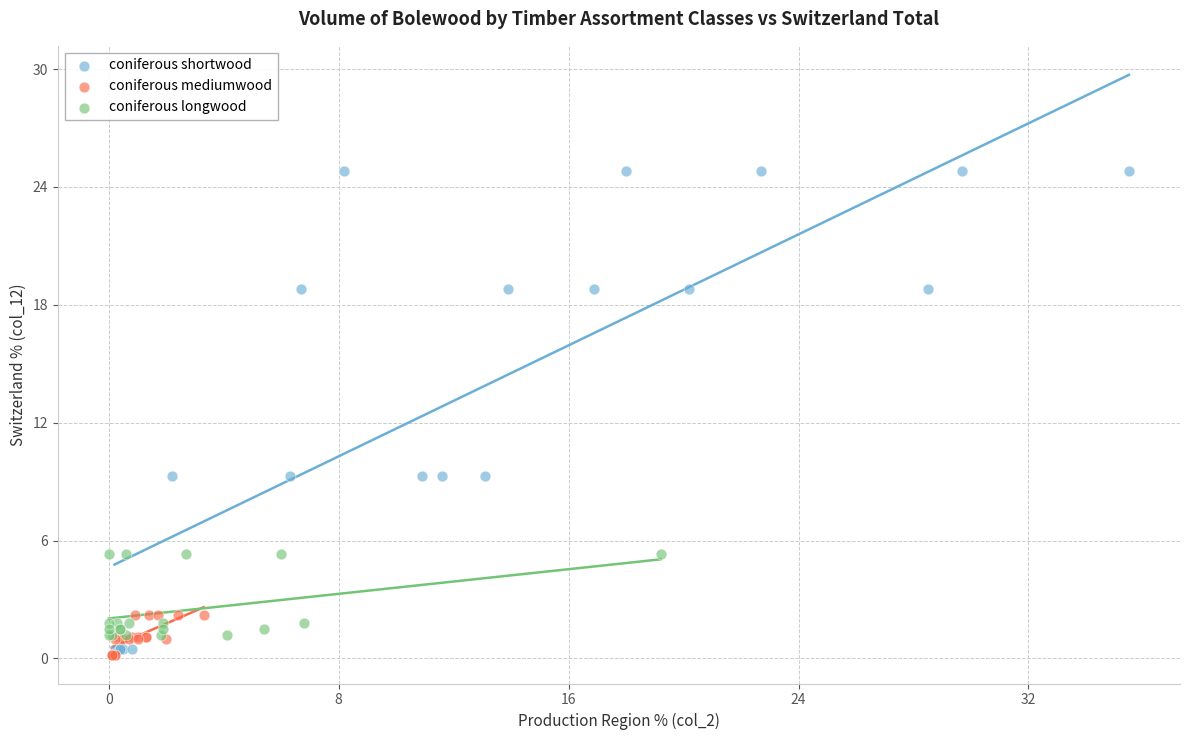

Which series reaches the maximum Y coordinate?

coniferous shortwood